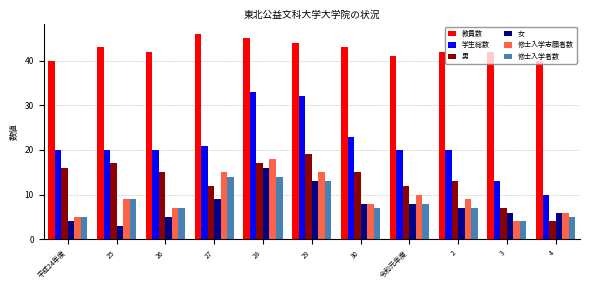

Rank the series by their maximum value, from lowest to highest.

修士入学者数, 女, 修士入学志願者数, 男, 学生総数, 教員数